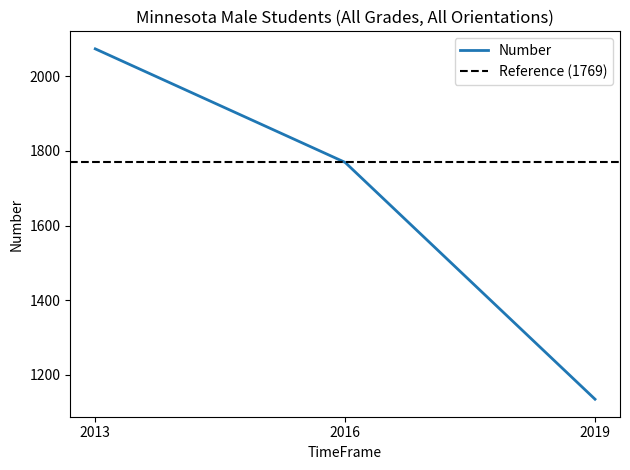

Reading left to right, what are all the values shown in this chart?

2013=2073	2016=1769	2019=1135